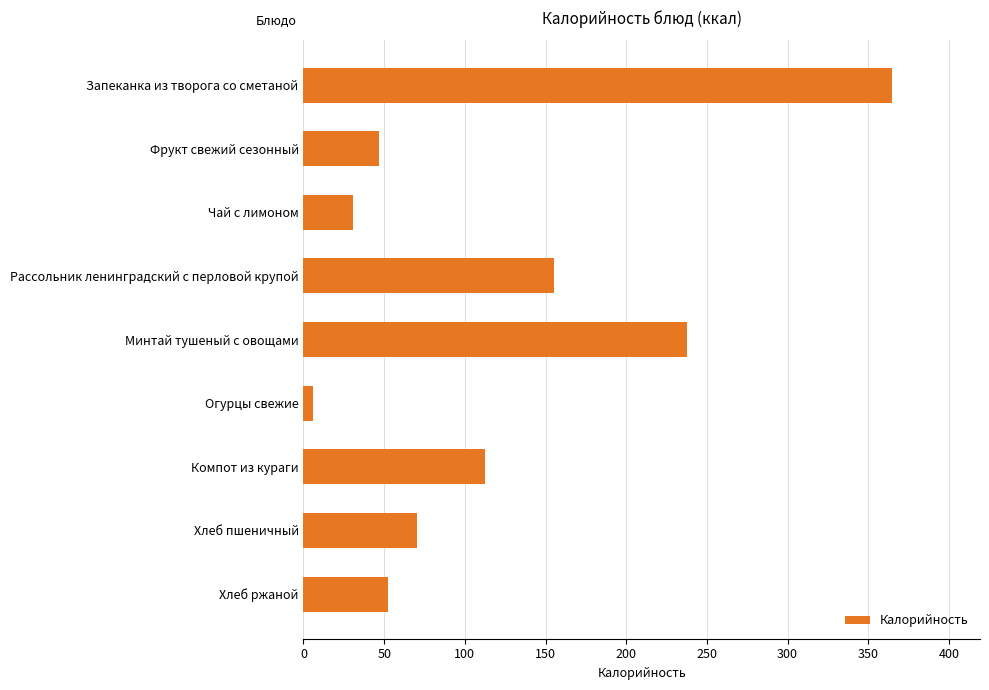

Are the bars grouped side by side (vs. stacked)?

No